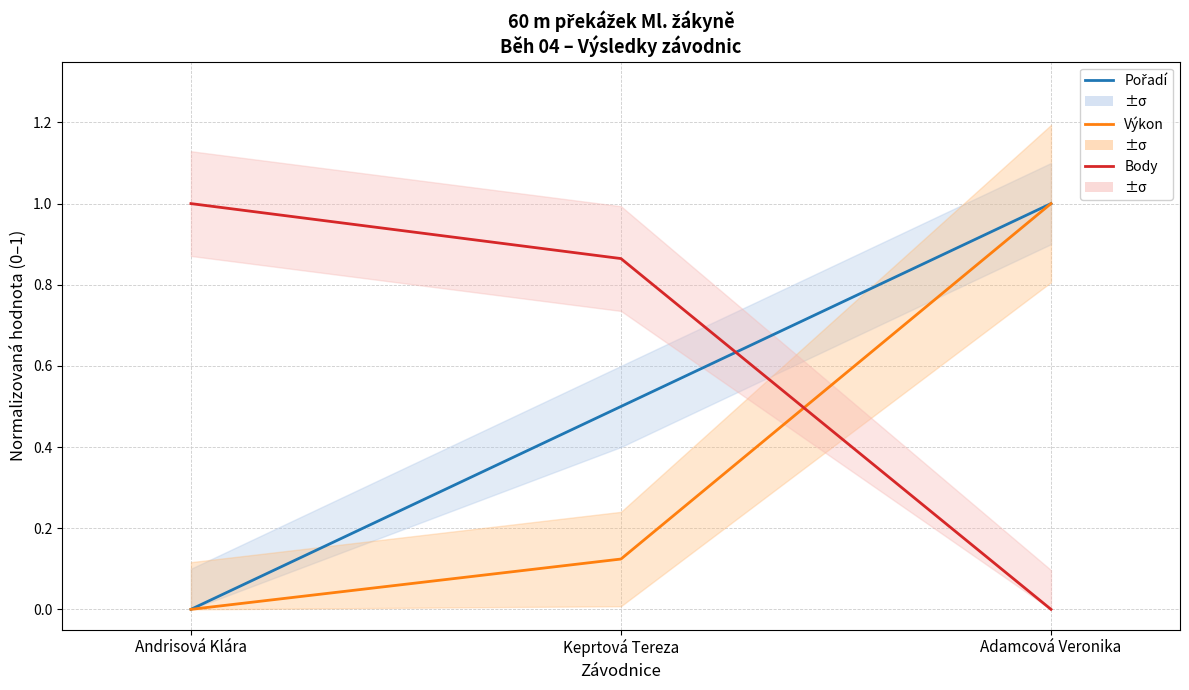

Which has a higher value, Keprtová Tereza or Adamcová Veronika?

Adamcová Veronika